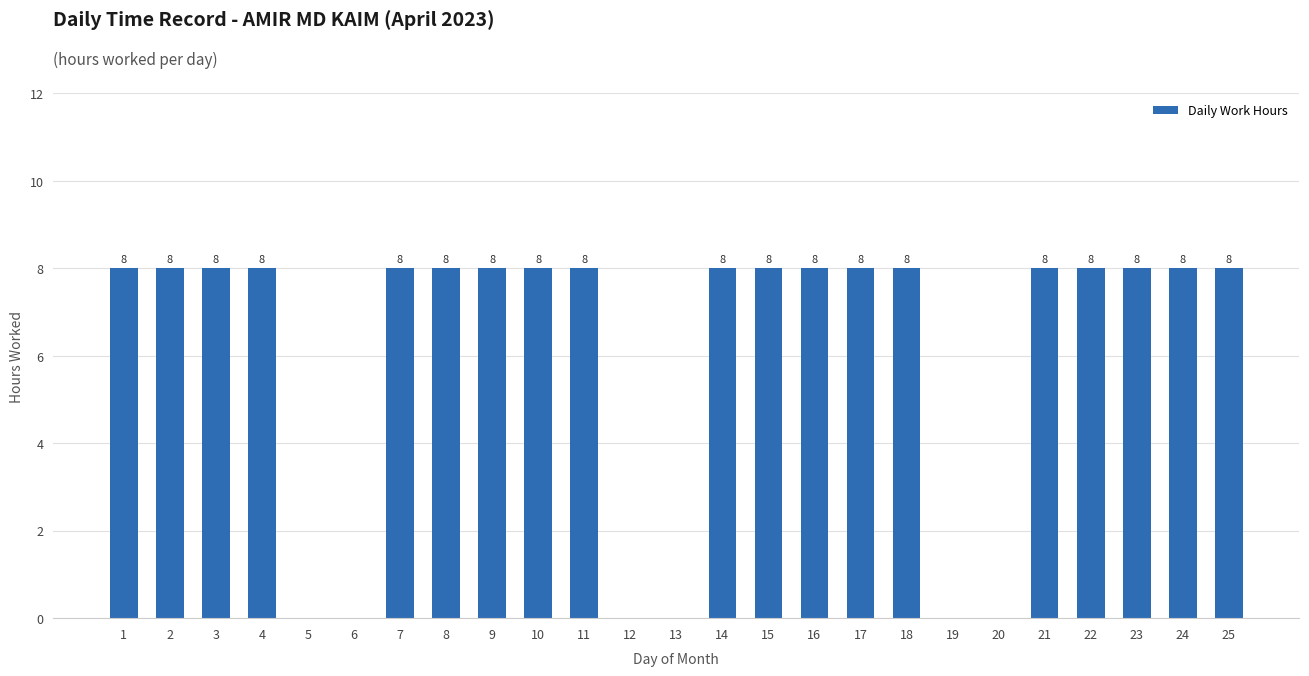

Is it true that the value at 23 is 8?

True